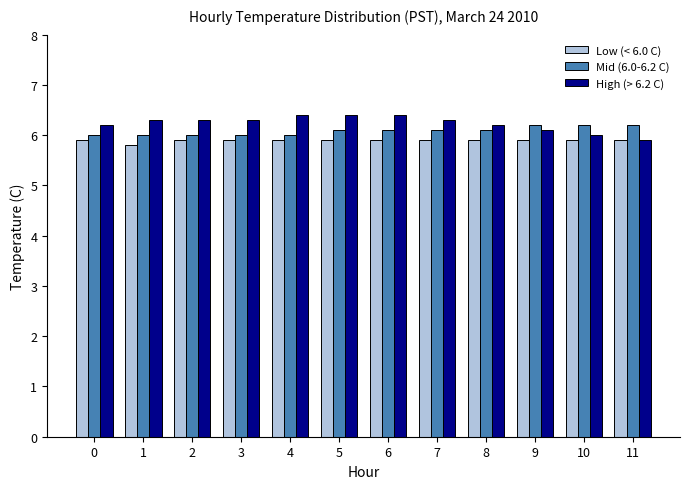

What is the spread (max minus min) of values at 2?

0.4